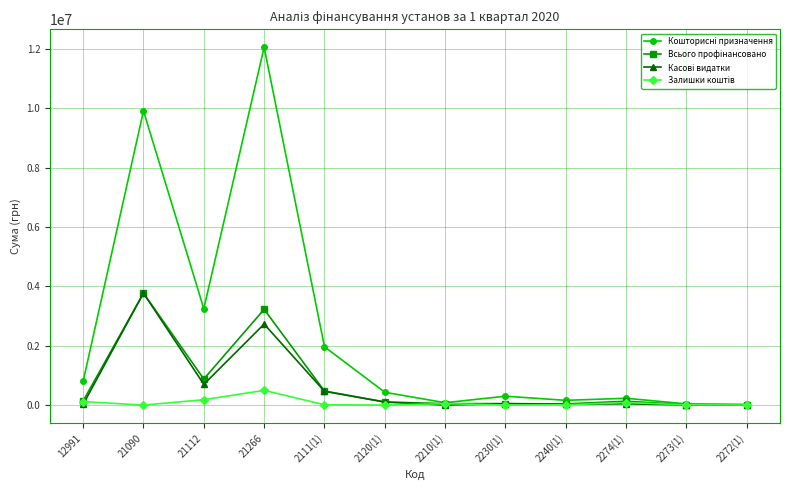

What is the maximum value shown in the chart?

12063730.0